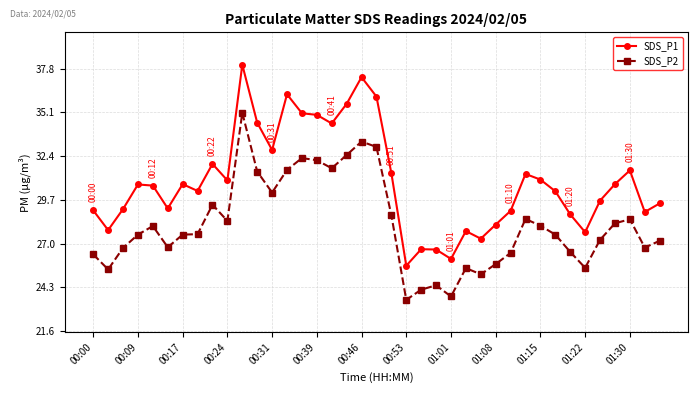

What is the value of the SDS_P2 point at the 30th from the left?

28.5